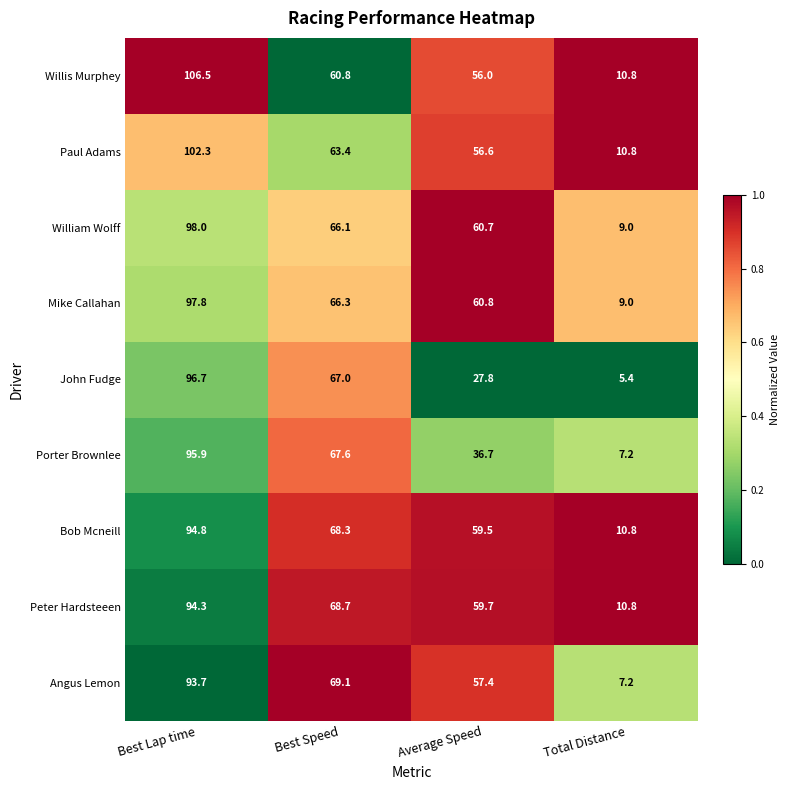

True or false: Willis Murphey has a value of 173.0 at Best Lap time.

False